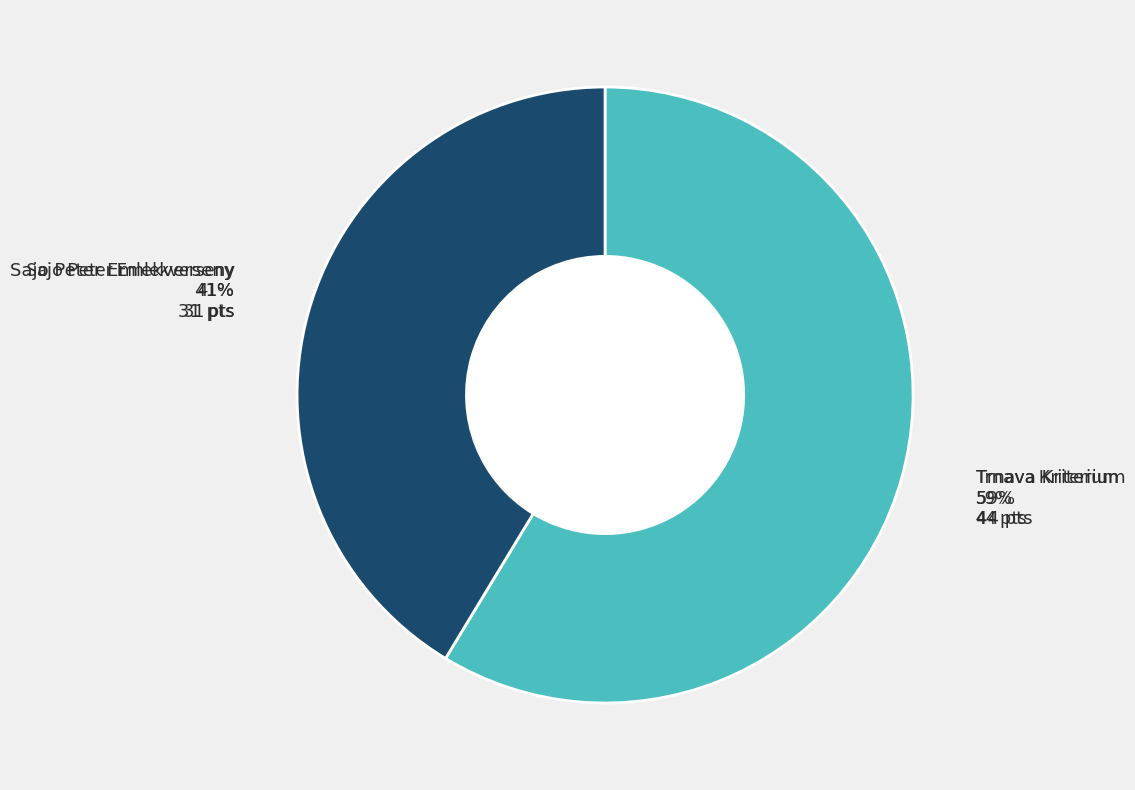

Which slice is the smallest?

Sajo Peter Emlekverseny